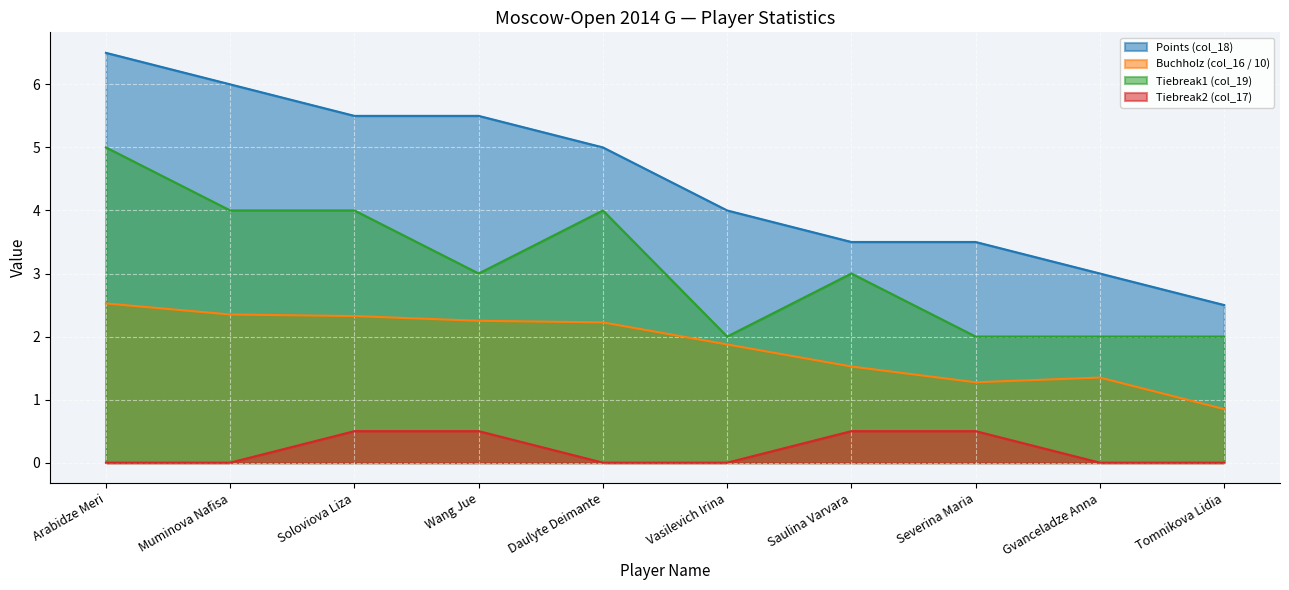

What is the total value across all series at Vasilevich Irina?

7.9